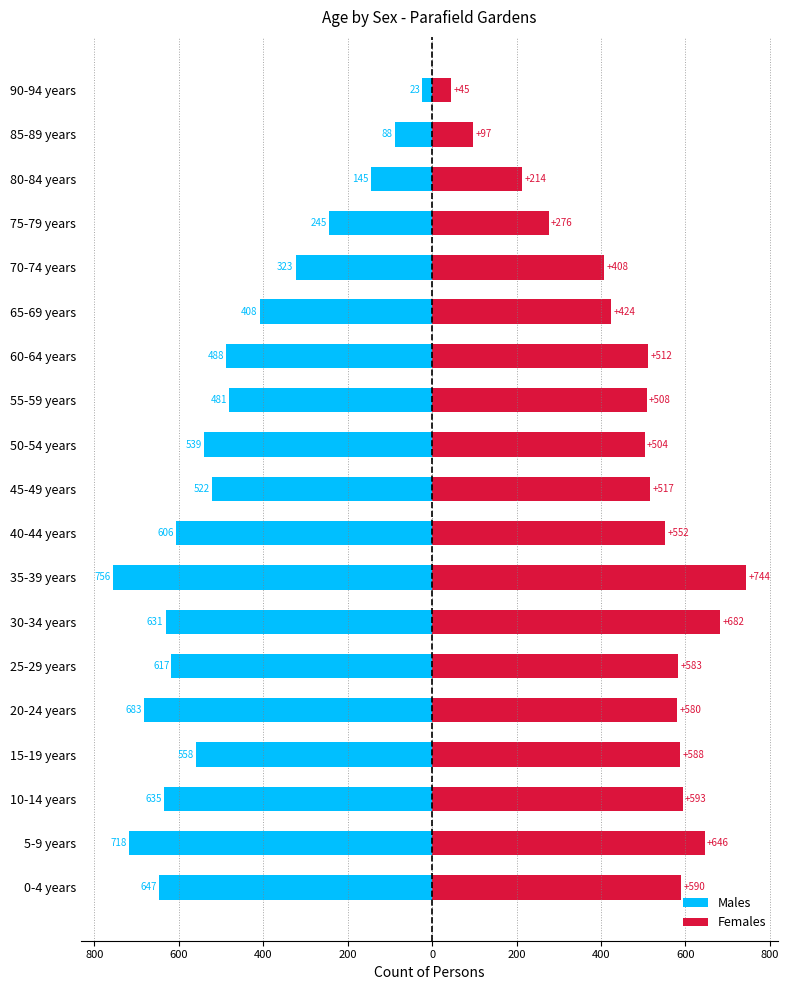

What is the minimum value for Females?

45